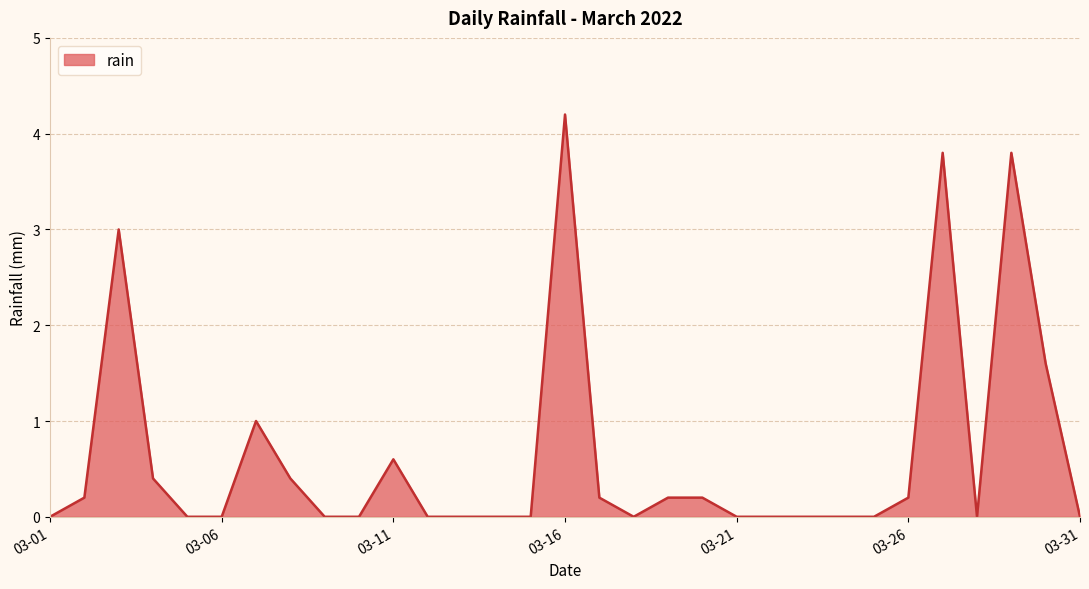

What is the maximum value shown in the chart?

4.2